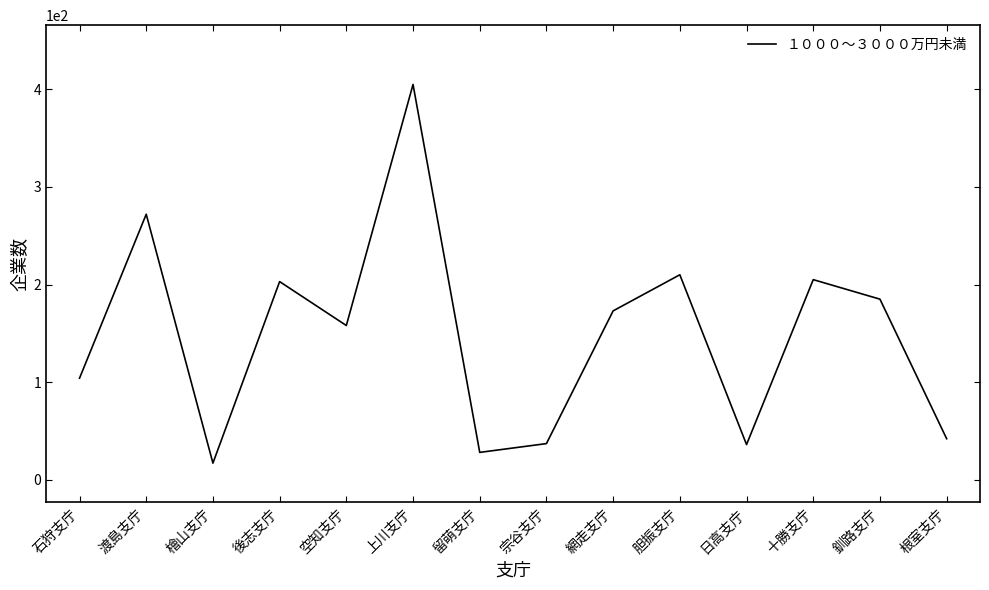

What position from the left is 渡島支庁?

2